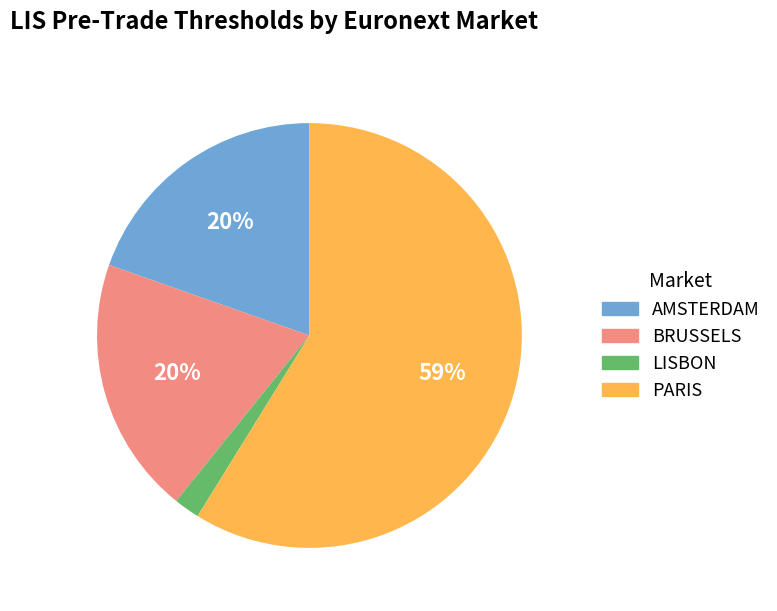

Which category has the biggest portion of the pie?

PARIS